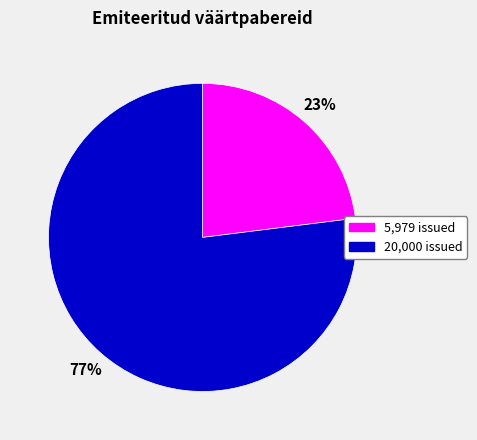

What is the largest slice in the pie chart?

20,000 issued